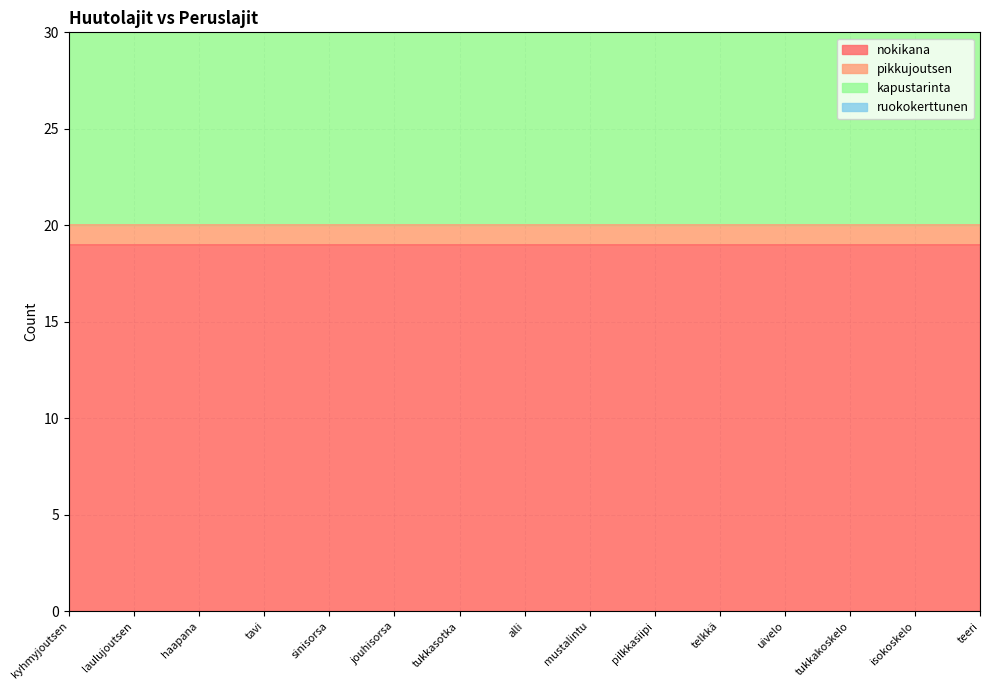

What is the approximate value of nokikana at tukkasotka?

19